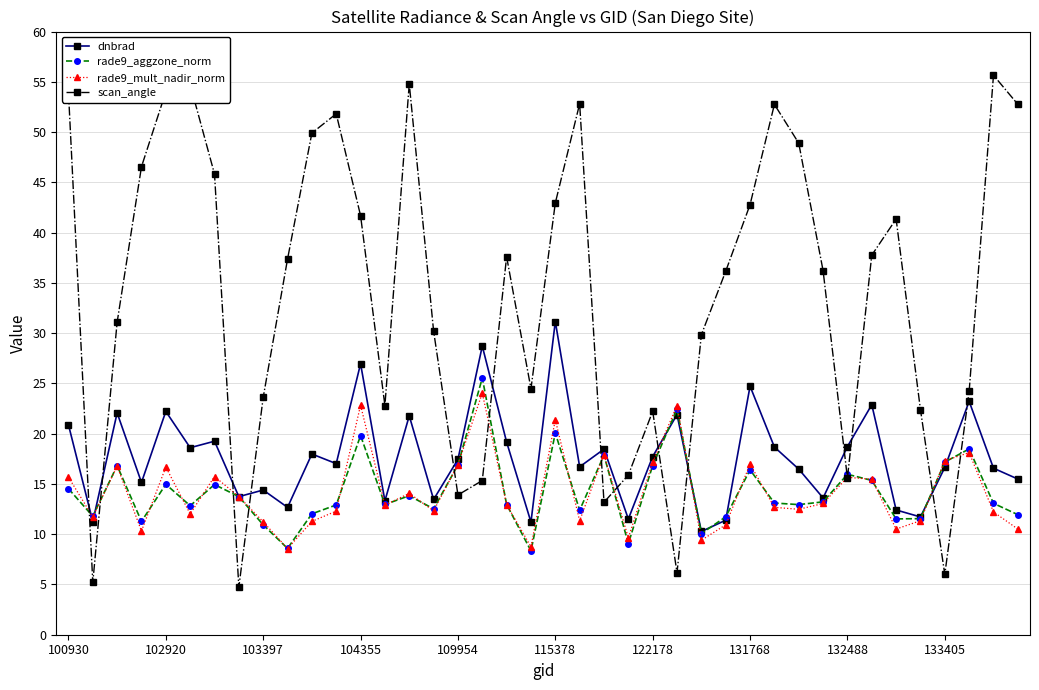

What is the maximum value shown in the chart?

55.7